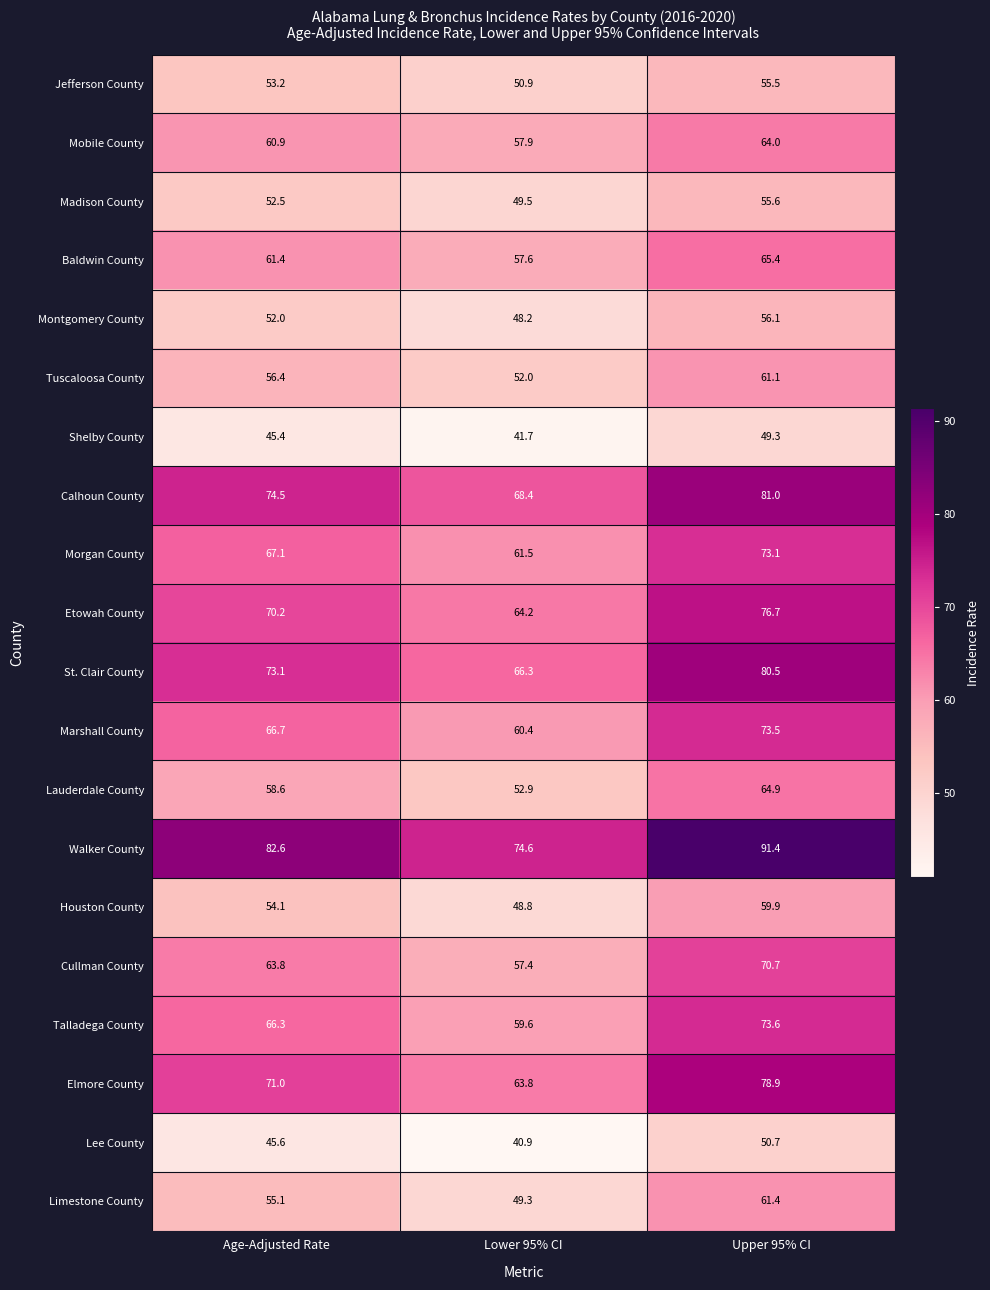

What is the difference between the maximum and minimum values in the Madison County series?

6.1